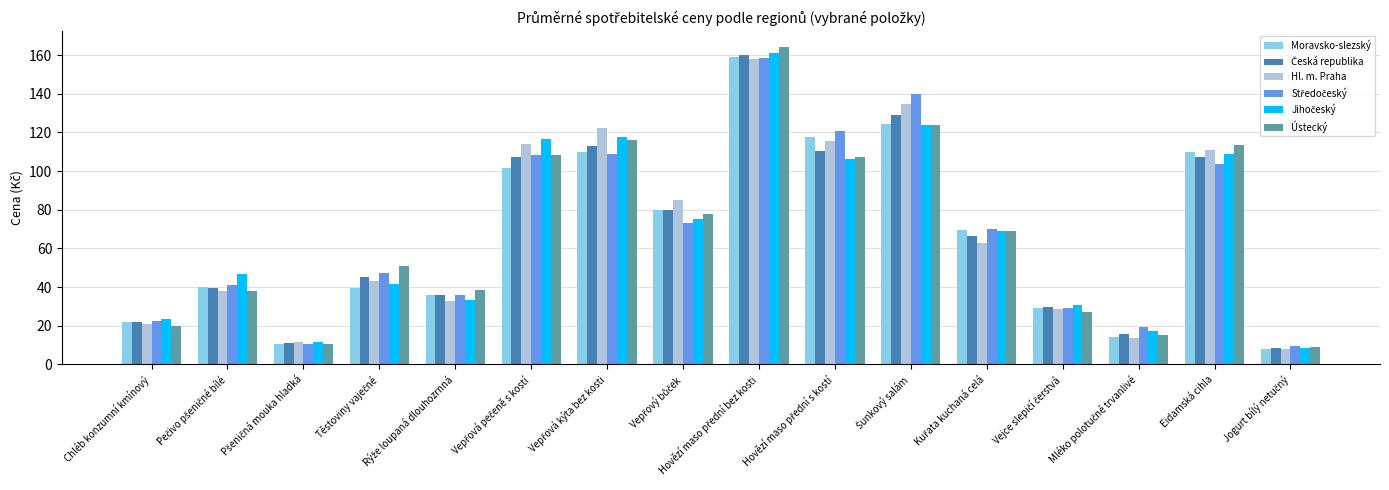

What is the minimum value shown in the chart?

8.1